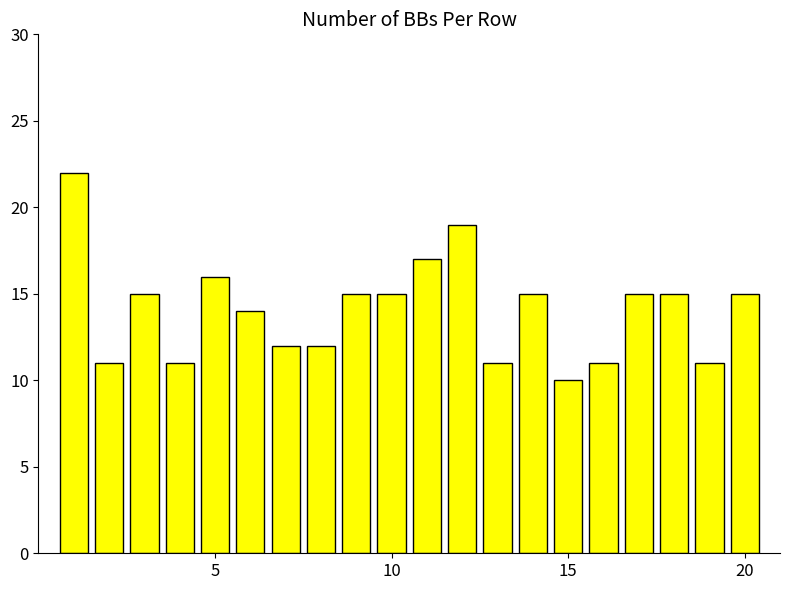

What is the average value?

14